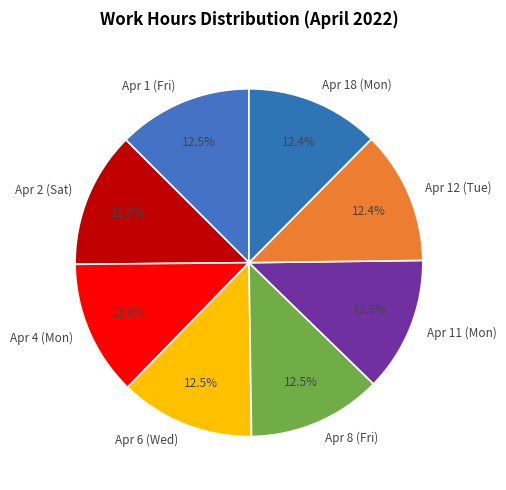

What portion of the pie excludes Apr 4 (Mon)?

87.4%